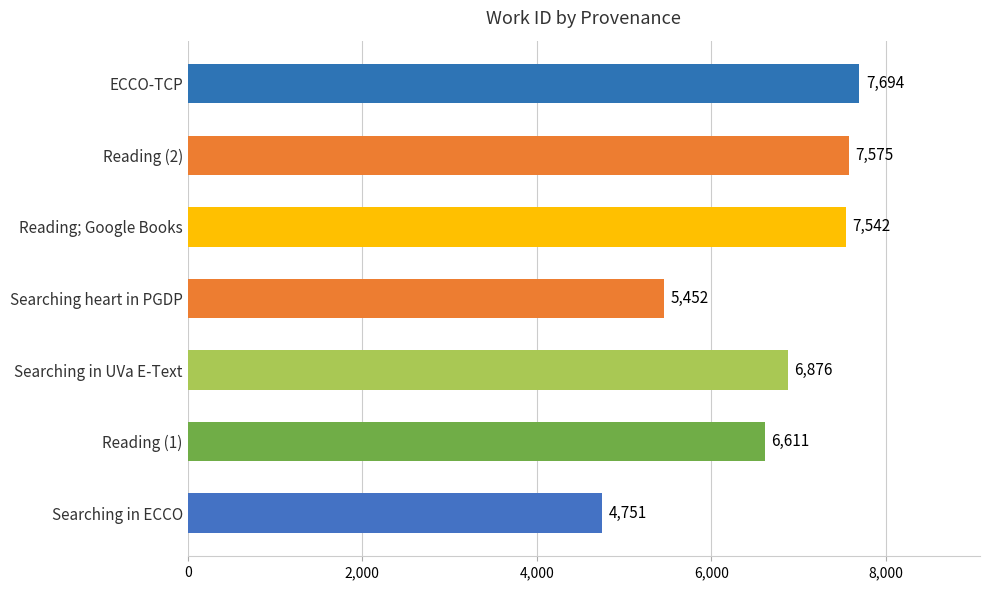

True or false: the data shows 7208 at Searching heart in PGDP.

False